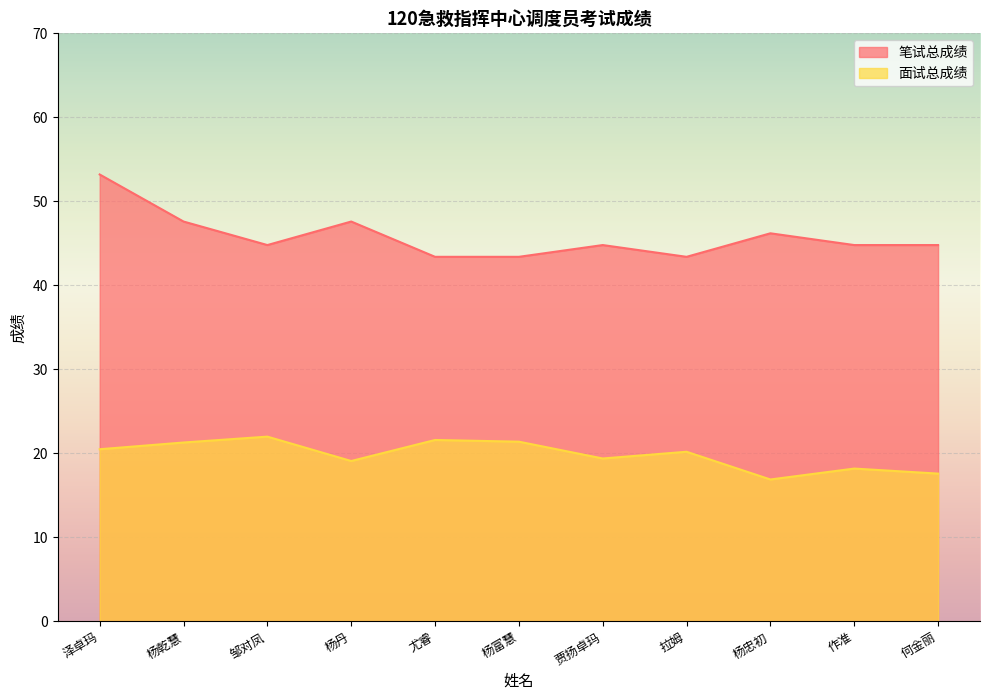

What position from the right is 杨忠初?

3